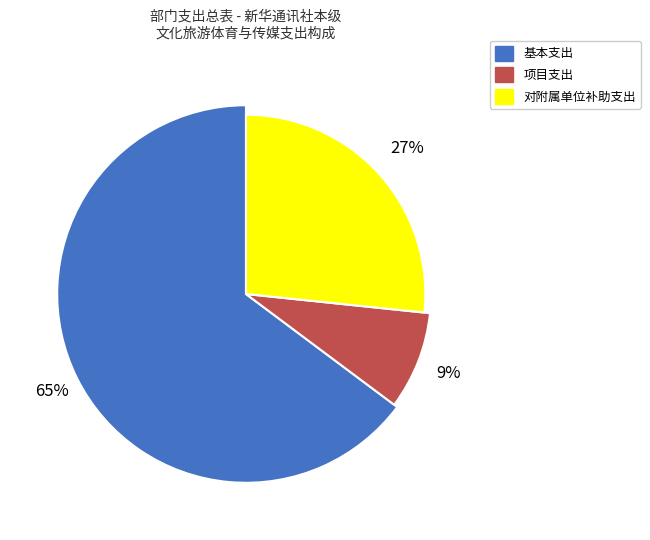

To the nearest percent, what percentage of the pie is 基本支出?

65%